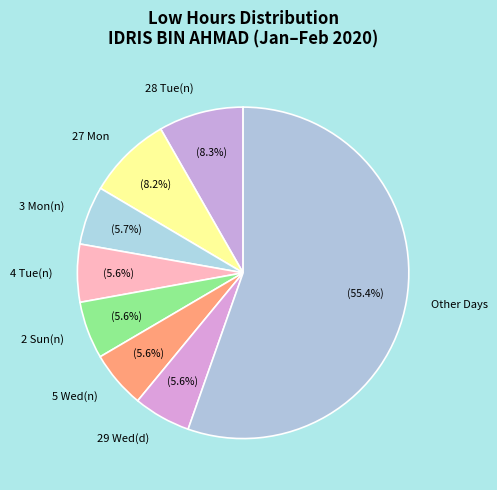

What is the ratio of the value at 2 Sun(n) to the value at 28 Tue(n)?

0.7